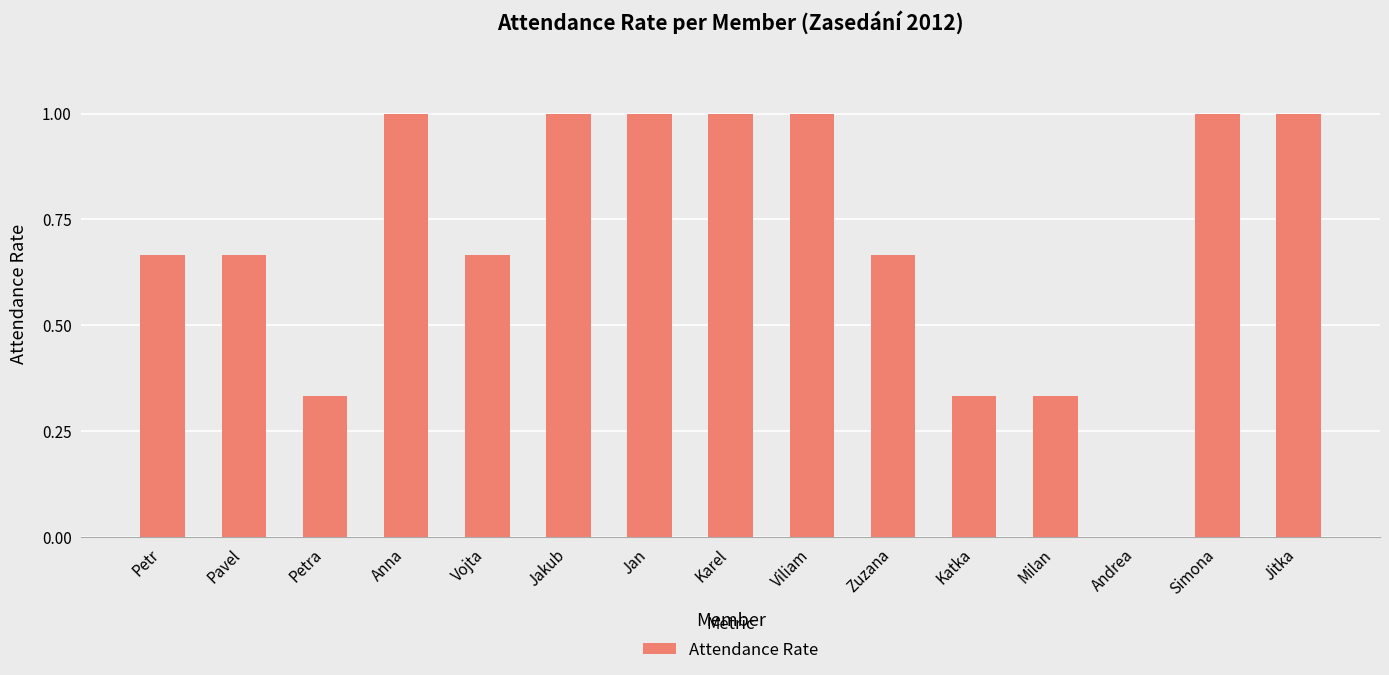

What is the maximum value shown in the chart?

1.0